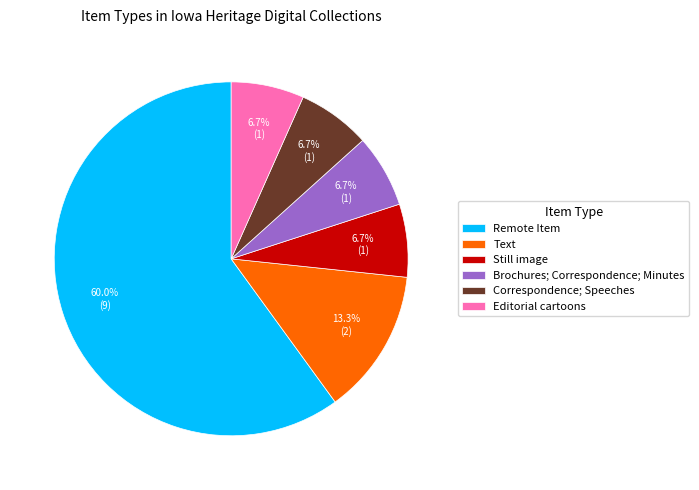

To the nearest percent, what portion does Remote Item represent?

60%